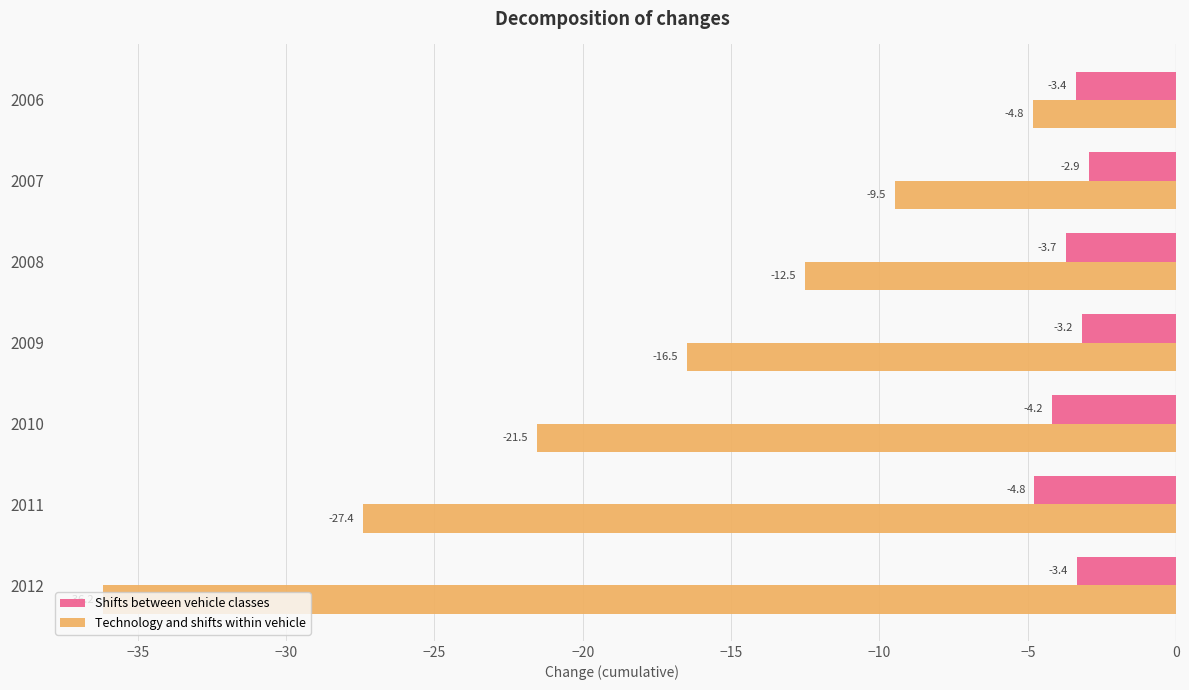

What is the difference between the maximum and minimum values in the Shifts between vehicle classes series?

1.9